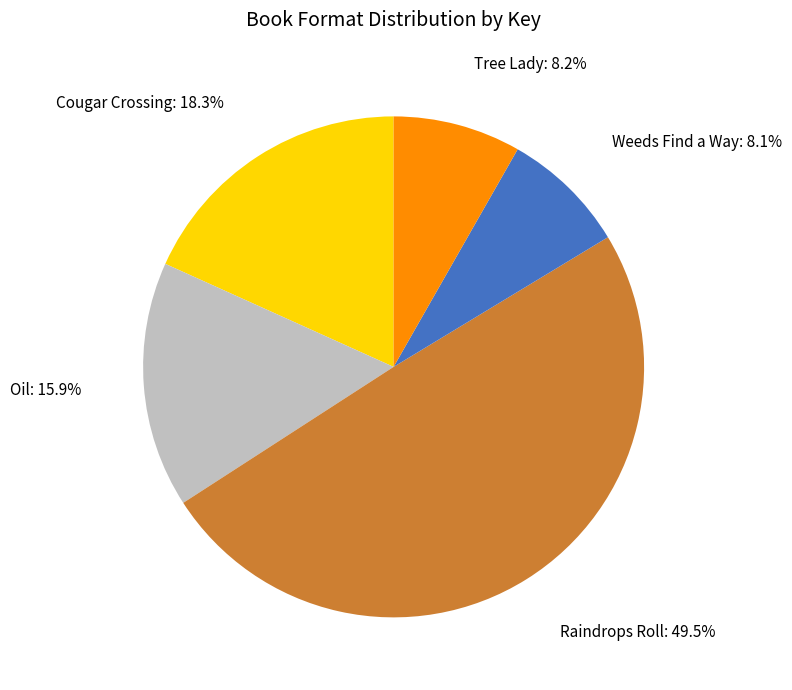

Is there any slice that represents more than half of the pie?

No